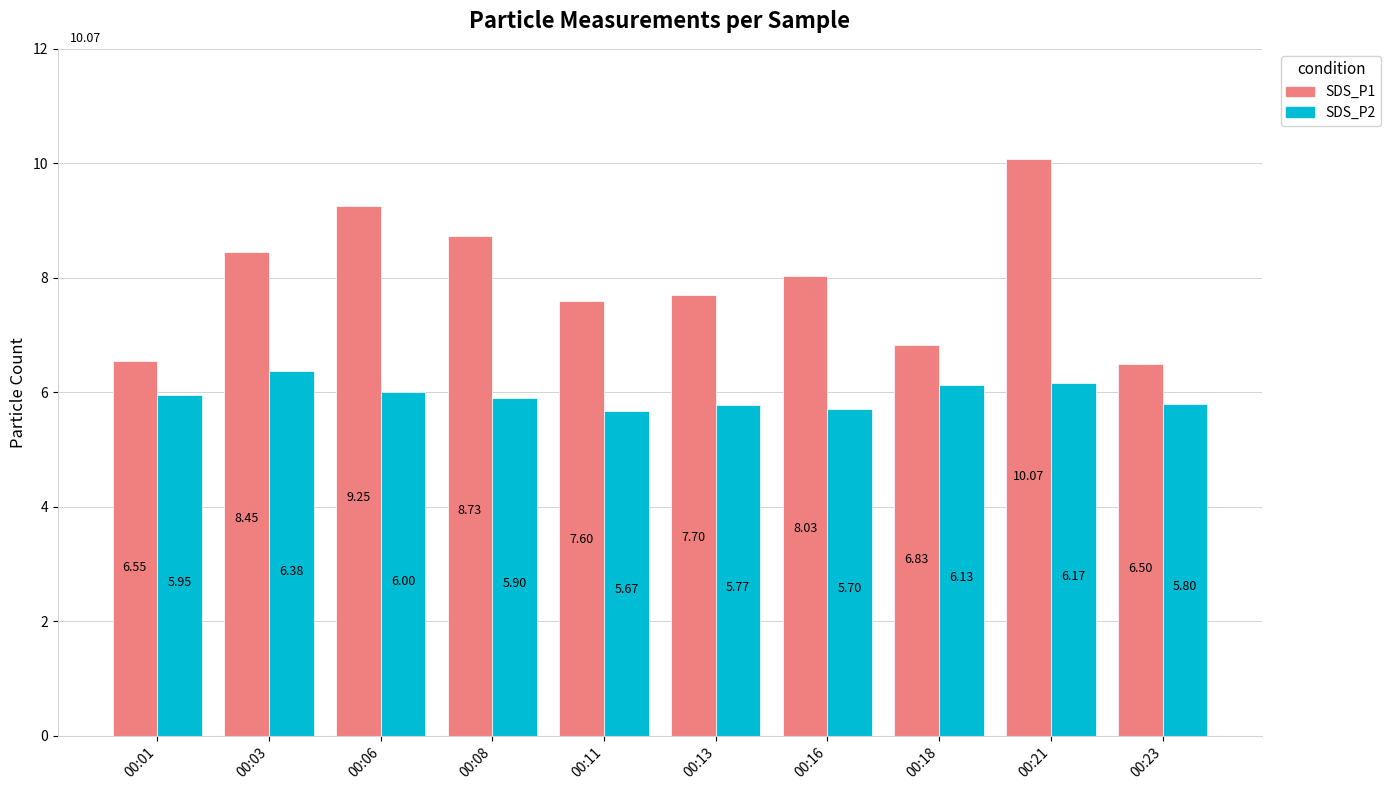

How many bars are there in each group?

2